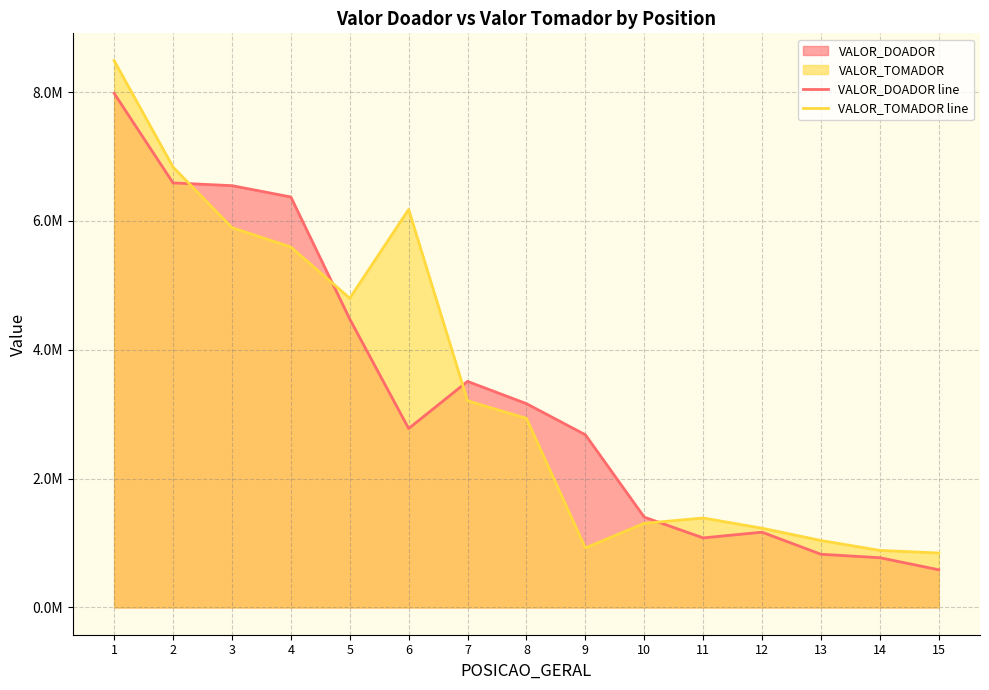

Is it true that VALOR_DOADOR line equals 5554610.9 at 7?

False